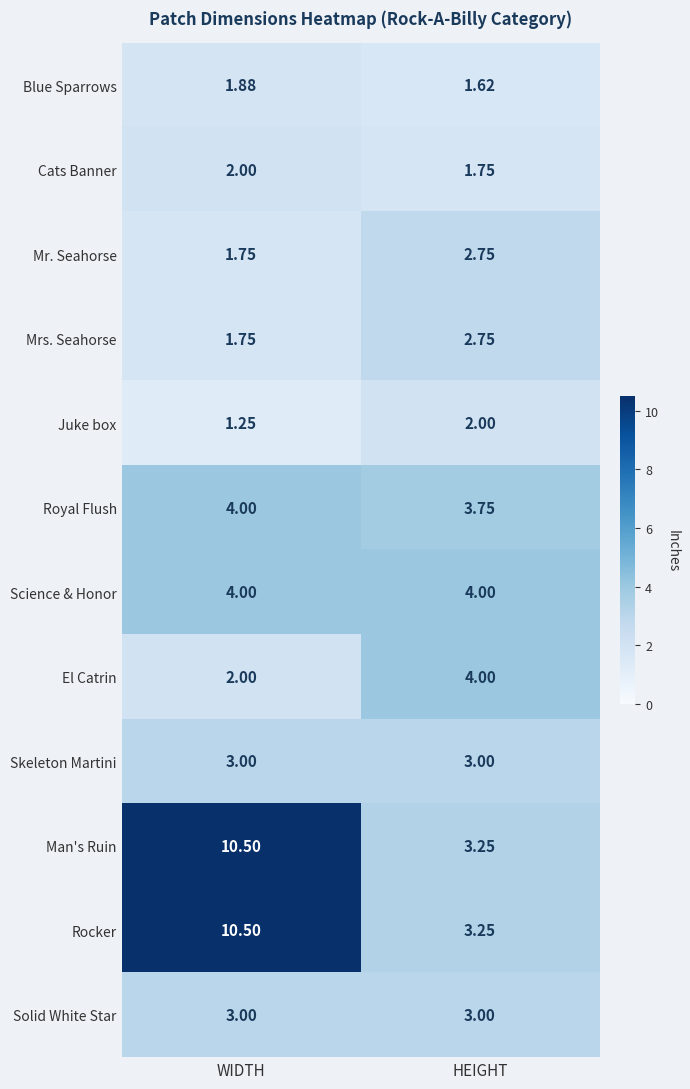

At which label does Mrs. Seahorse reach its minimum?

WIDTH